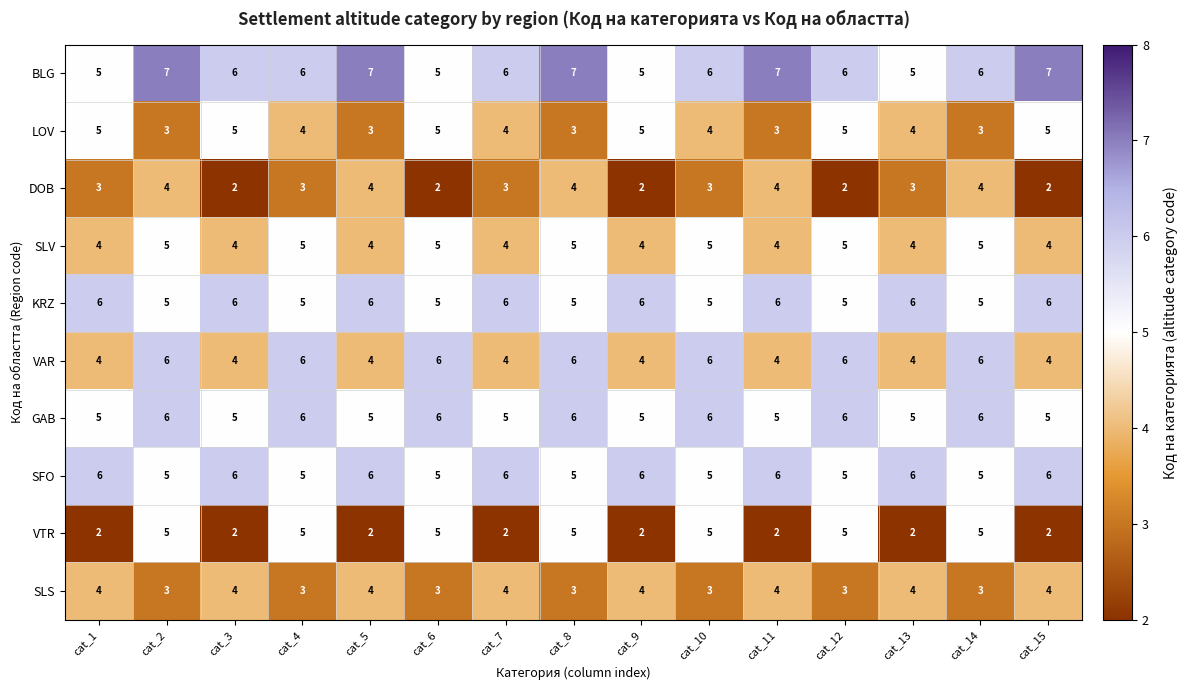

Which series has the largest total across all categories?

BLG